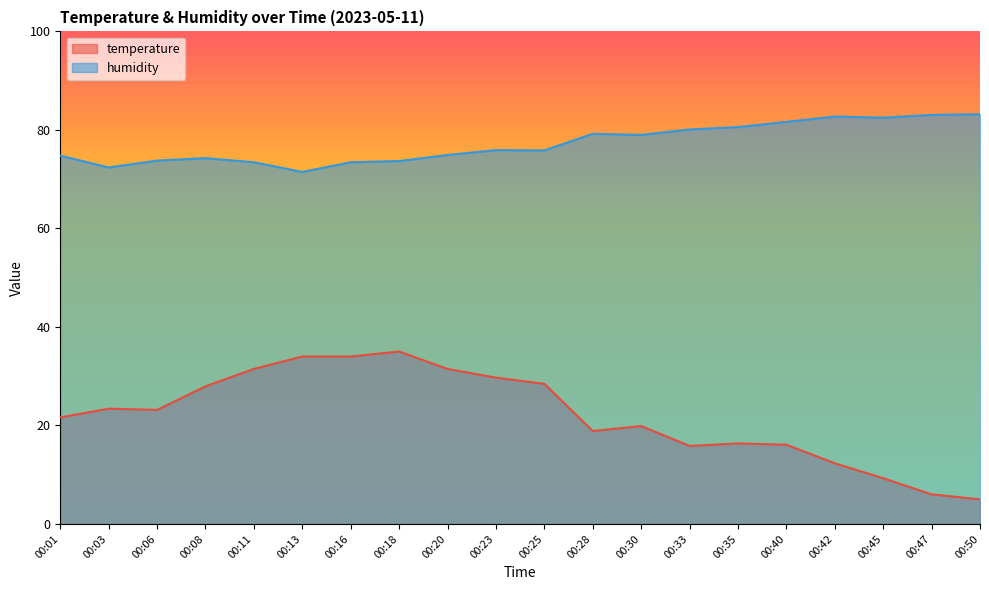

True or false: humidity has a value of 73.4 at 00:16.

True